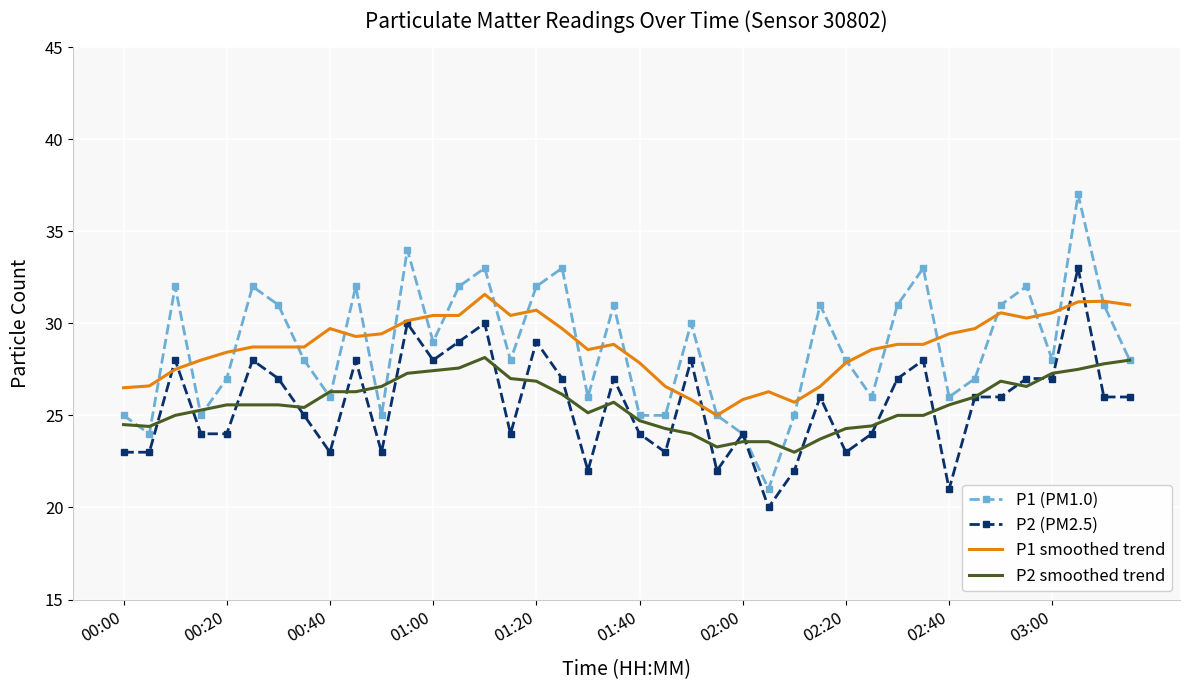

Is it true that P1 smoothed trend equals 28.6 at 29?

True